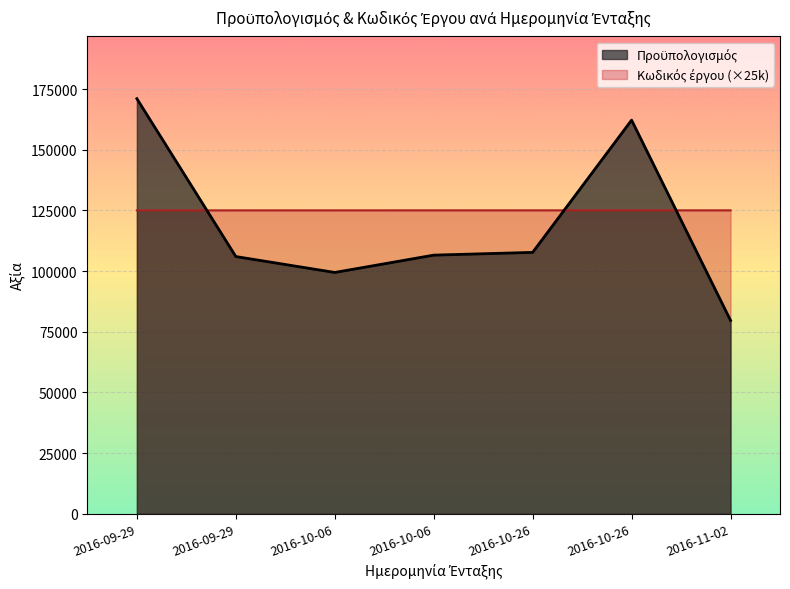

Which series has the largest range (max minus min)?

Προϋπολογισμός